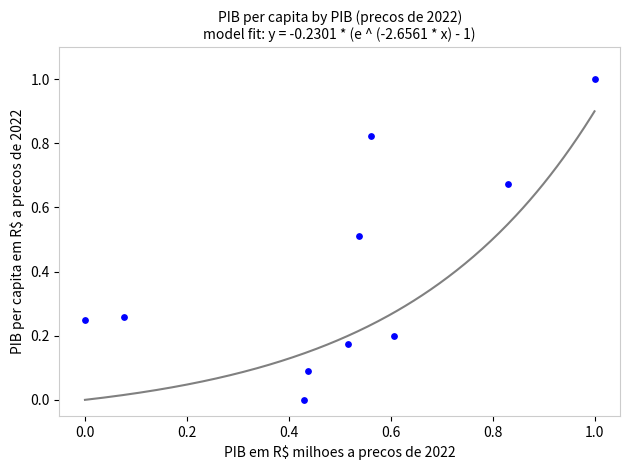

What is the range of Y values (max minus min)?

1.0